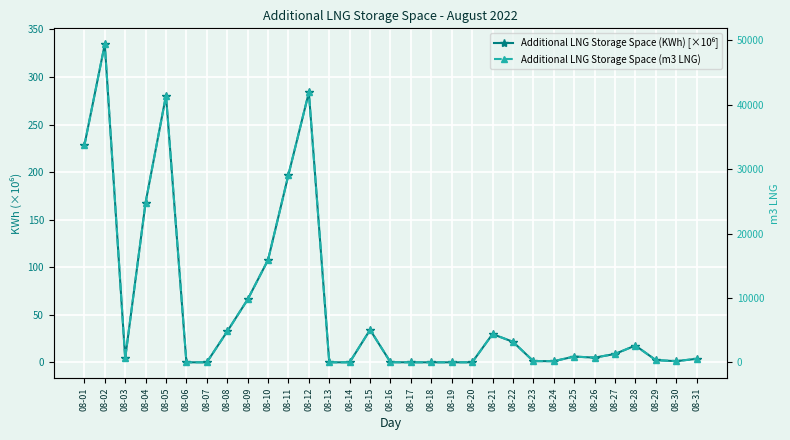

Reading right to left, what are all the values shown in this chart?

Additional LNG Storage Space (KWh) [×10⁶]: 3.7	1.2	2.3	17.6	8.8	4.9	6.1	1.2	1.3	21.6	29.7	0.0	0.0	0.0	0.0	0.1	34.2	0.0	0.0	283.8	197.2	107.6	66.1	32.5	0.0	0.0	280.5	168.0	4.3	334.4	228.0
Additional LNG Storage Space (m3 LNG): 544.0	177.0	345.0	2606.0	1297.0	727.0	895.0	177.0	187.0	3188.0	4385.0	0.0	0.0	0.0	0.0	14.0	5048.0	0.0	0.0	41922.0	29132.0	15900.0	9757.0	4801.0	0.0	0.0	41436.0	24818.0	633.0	49400.0	33685.0